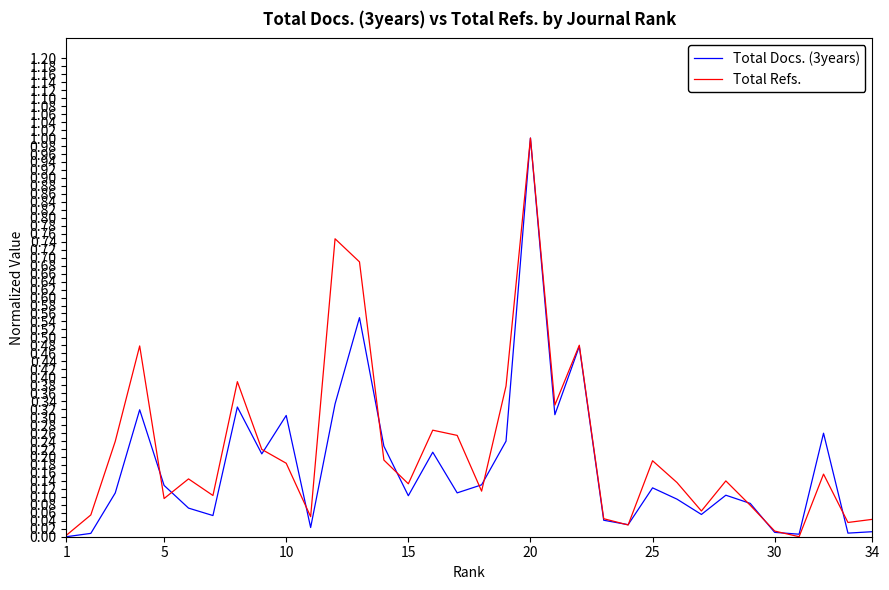

Does the chart display data point markers on the line(s)?

No